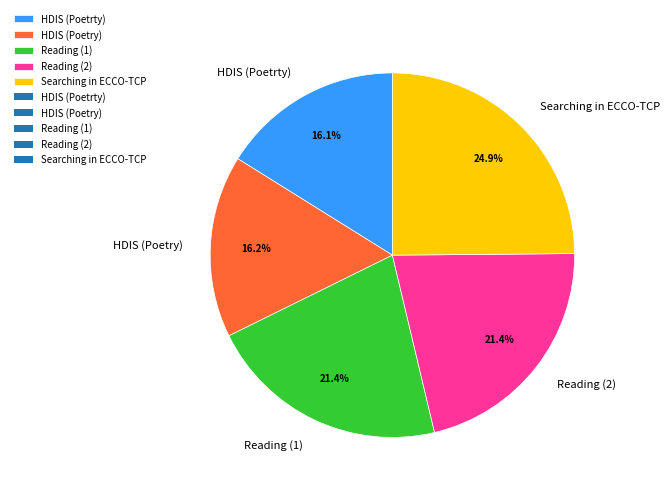

Which slice is the largest?

Searching in ECCO-TCP